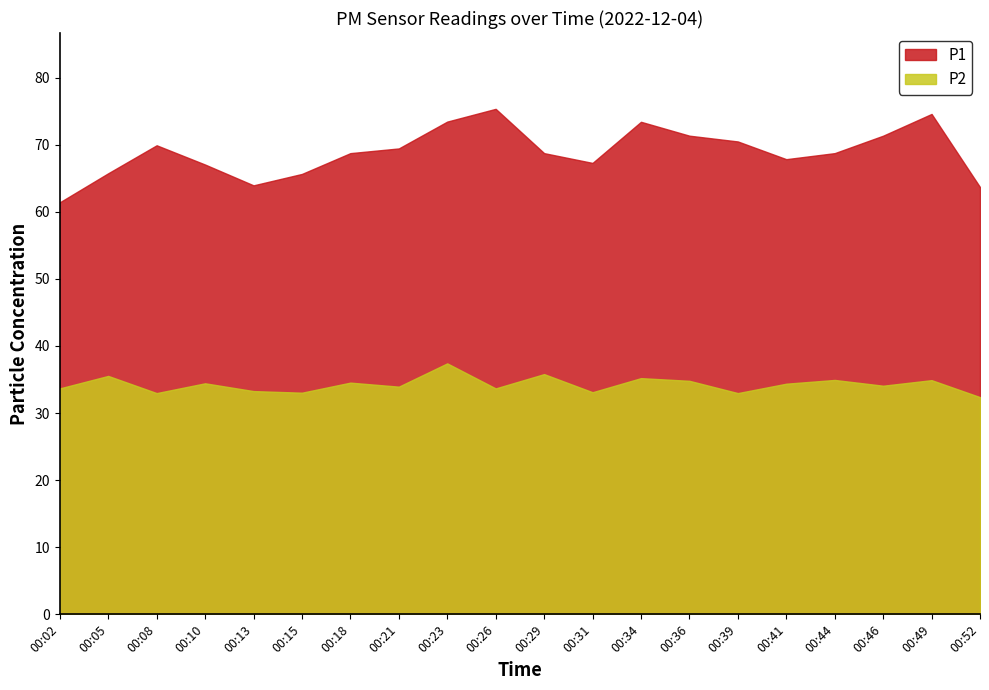

True or false: P2 has a value of 50.5 at 00:13.

False